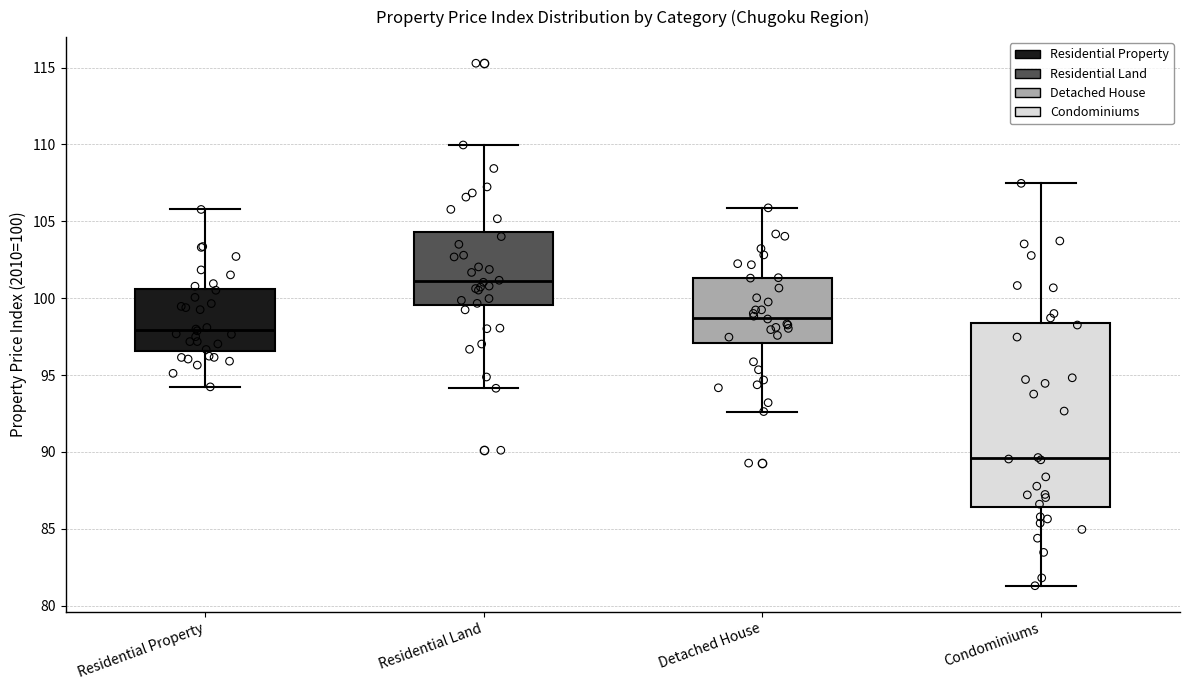

Reading left to right, transcribe this box plot: for each box, give where its median line is, the range the box spans, and where its two whiskers end, as read against the y-axis. The values are not printed on the chart, so give them approximately, as read against the axis.

Residential Property: median 98.0, box 96.5 to 100.5, whiskers 94.0 to 106.0
Residential Land: median 101.0, box 99.5 to 104.5, whiskers 94.0 to 110.0
Detached House: median 98.5, box 97.0 to 101.5, whiskers 92.5 to 106.0
Condominiums: median 89.5, box 86.5 to 98.5, whiskers 81.5 to 107.5